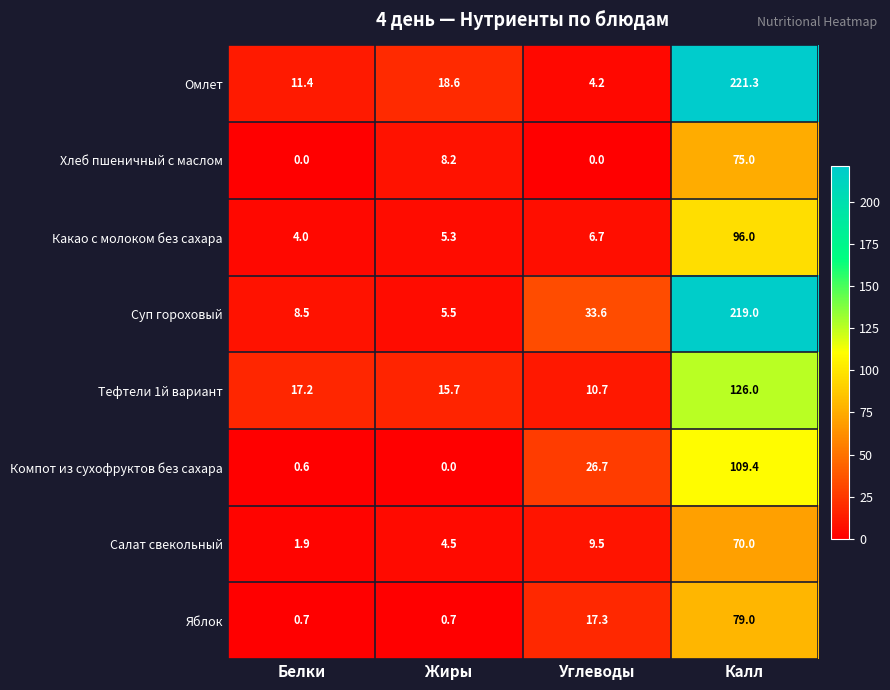

At which label is Компот из сухофруктов без сахара closest to 54?

Углеводы